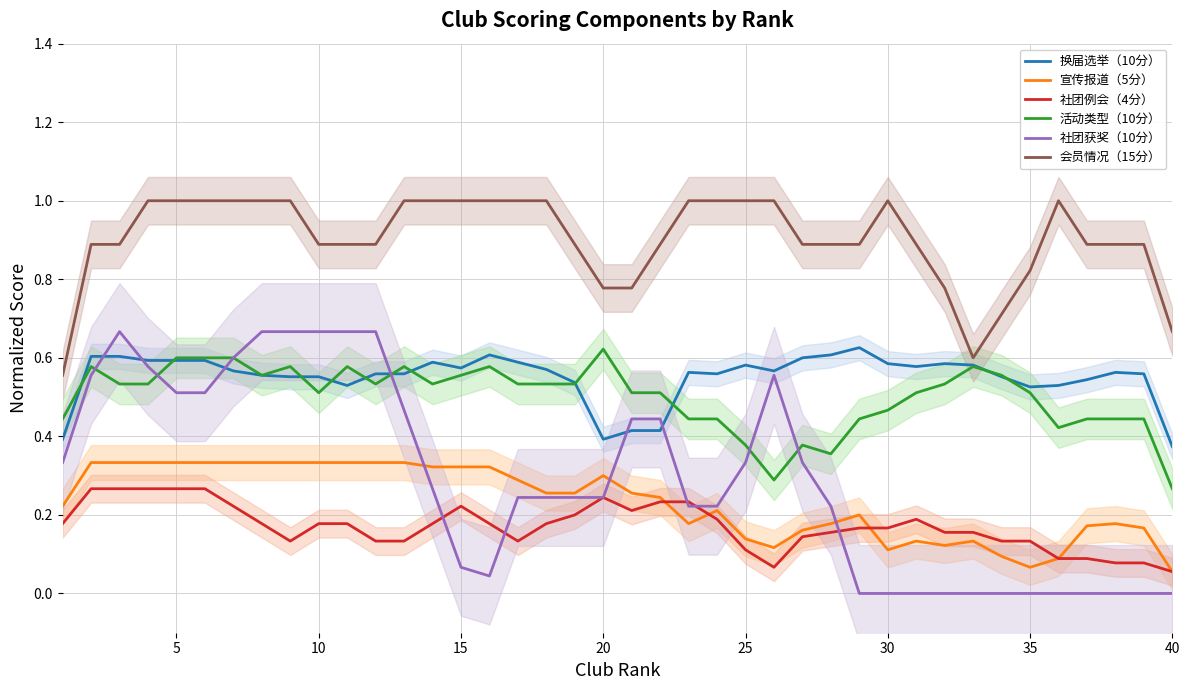

What is the difference between the highest and lowest values at 35?

0.8